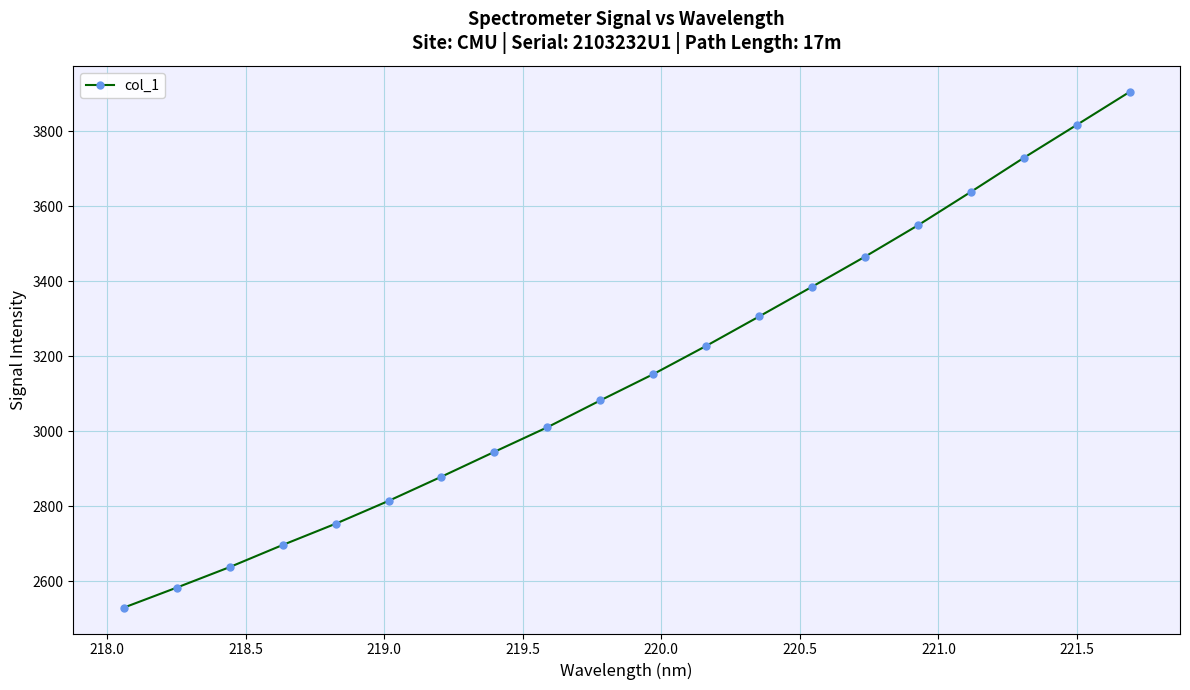

What is the maximum value shown in the chart?

3905.4